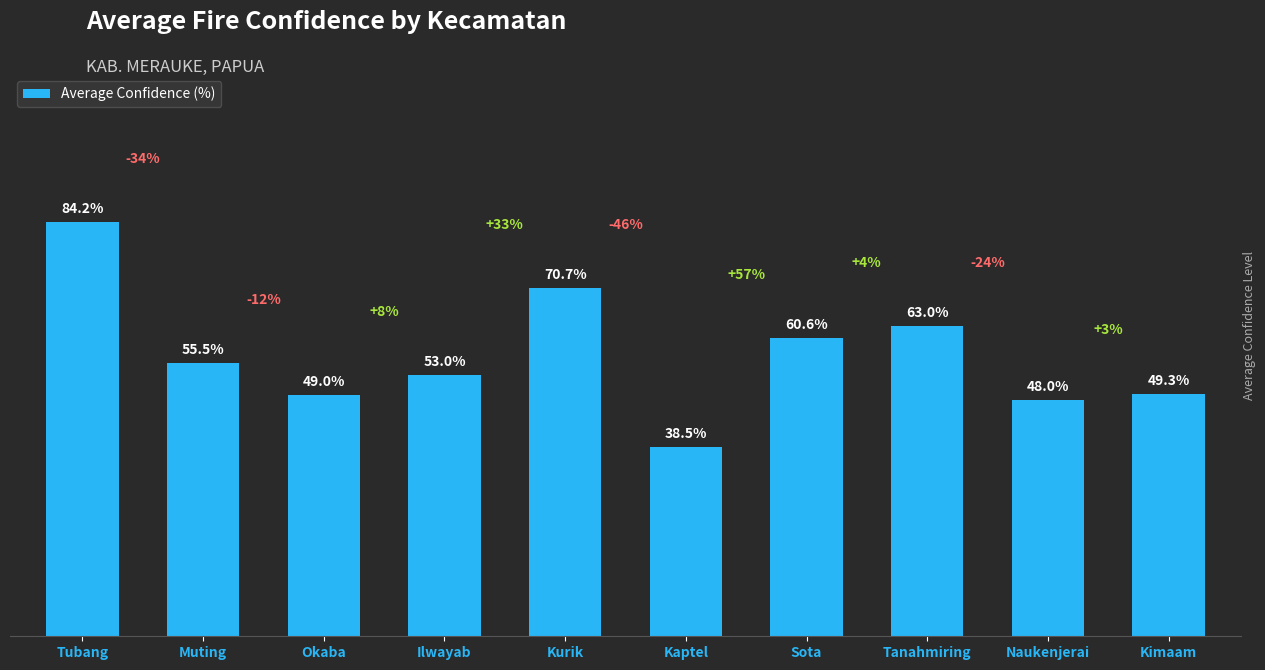

Which has a higher value, Tanahmiring or Kaptel?

Tanahmiring